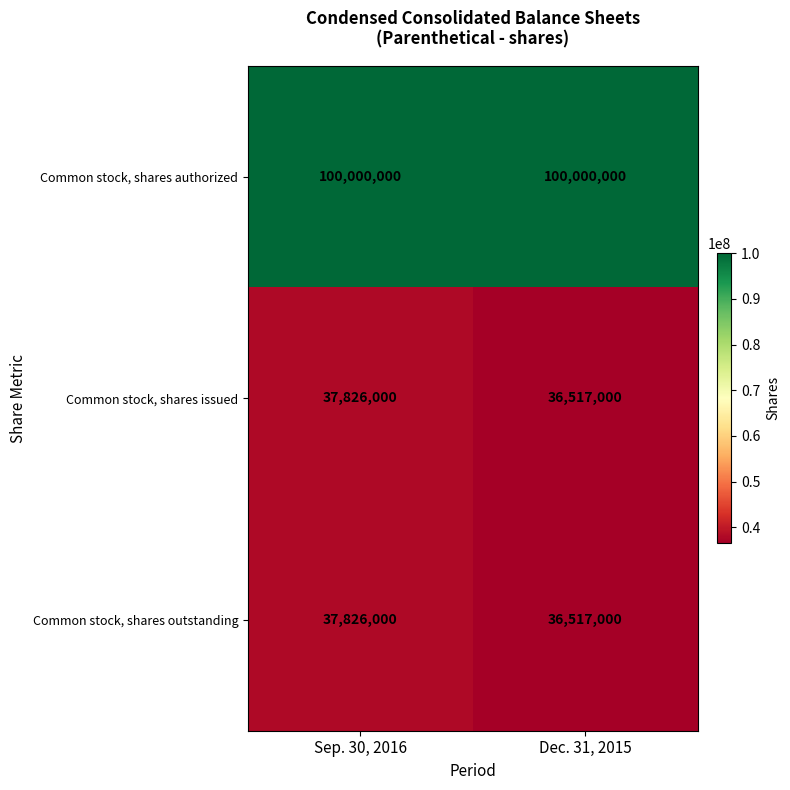

The Common stock, shares outstanding series shows 36517000 at Dec. 31, 2015. True or false?

True